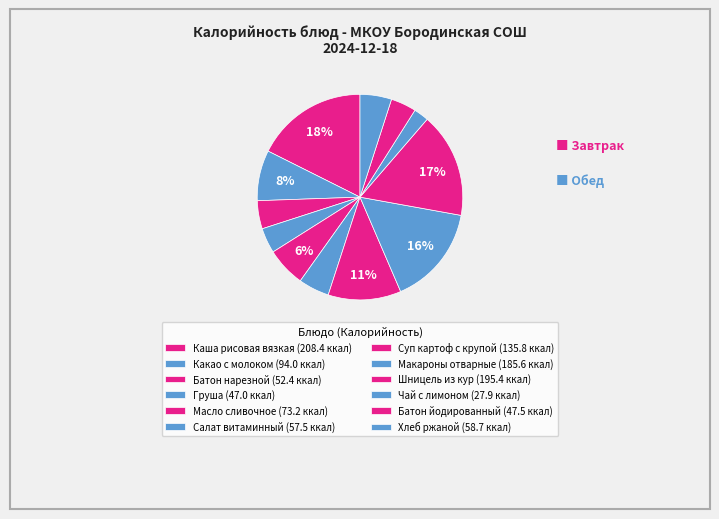

Rank the categories by value from lowest to highest.

Чай с лимоном, Груша, Батон йодированный, Батон нарезной, Салат витаминный, Хлеб ржаной, Масло сливочное, Какао с молоком, Суп картоф с крупой, Макароны отварные, Шницель из кур, Каша рисовая вязкая